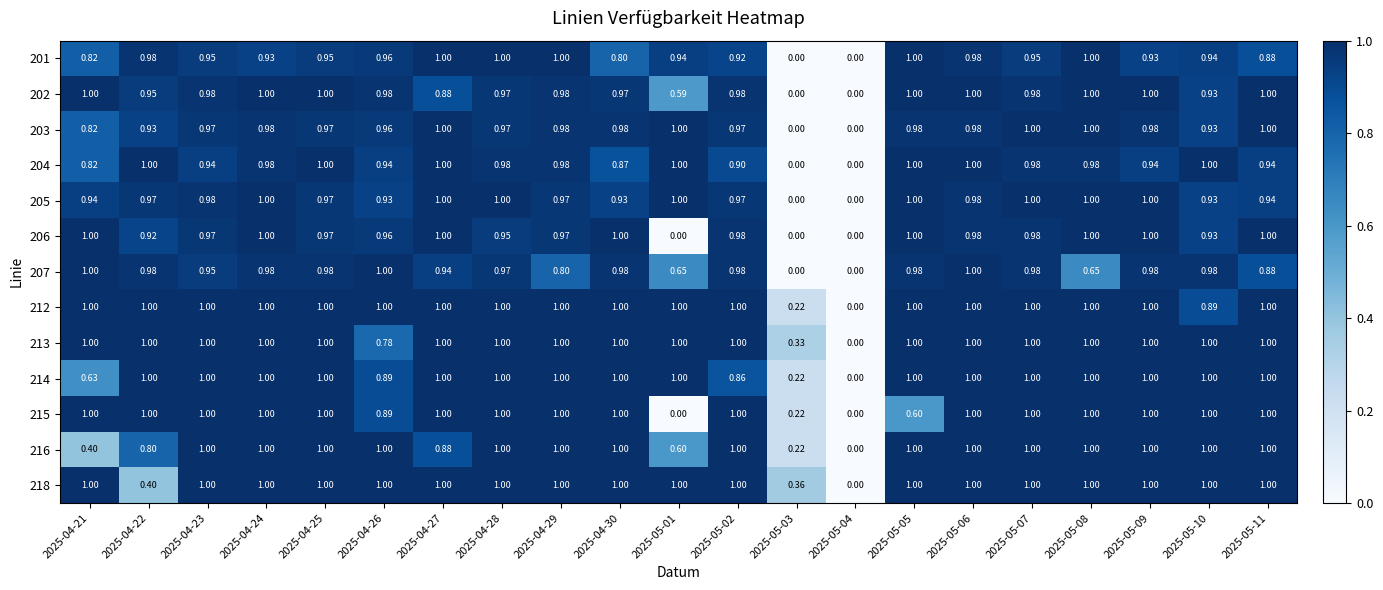

Is the value of 206 at 2025-04-22 greater than the value of 215 at 2025-05-06?

No